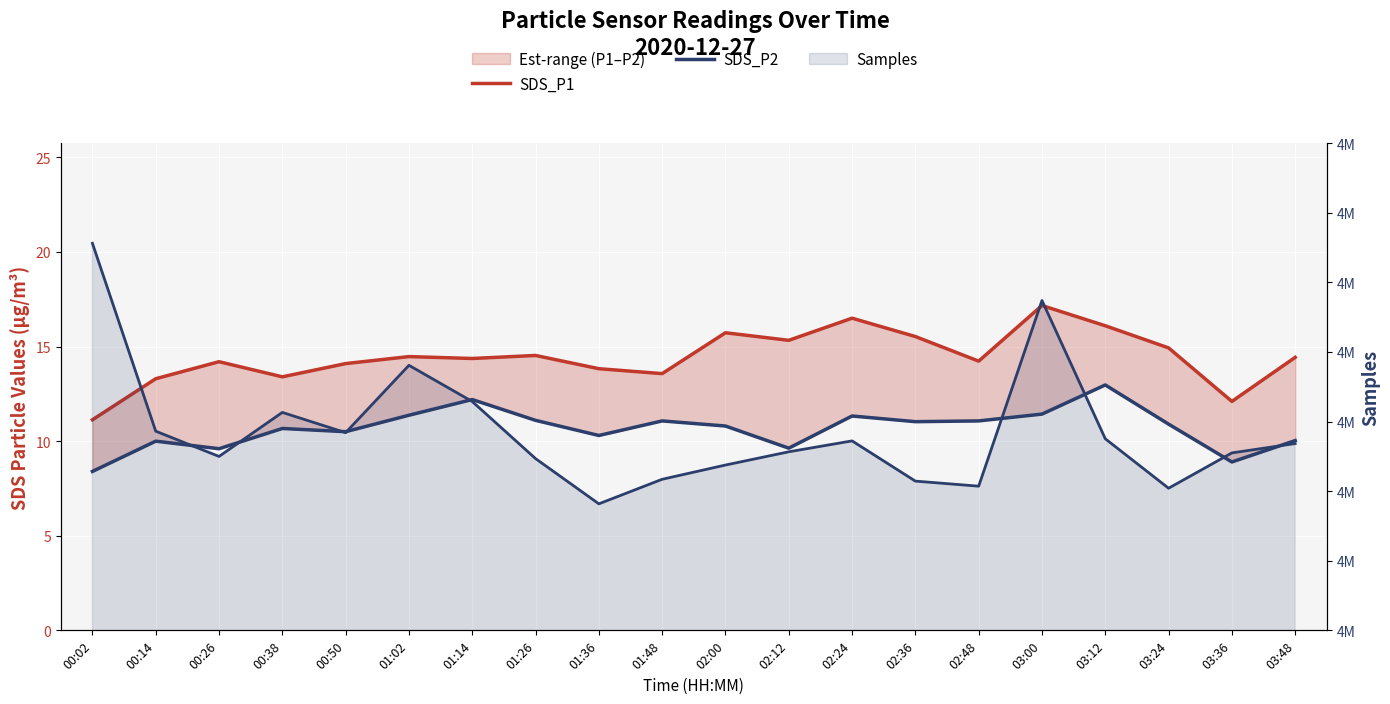

Which label corresponds to the largest value in the chart?

00:02